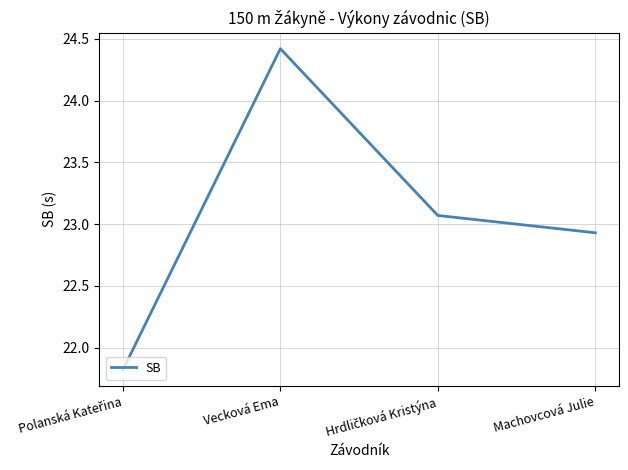

What is the change in value from Vecková Ema to Machovcová Julie?

-1.5